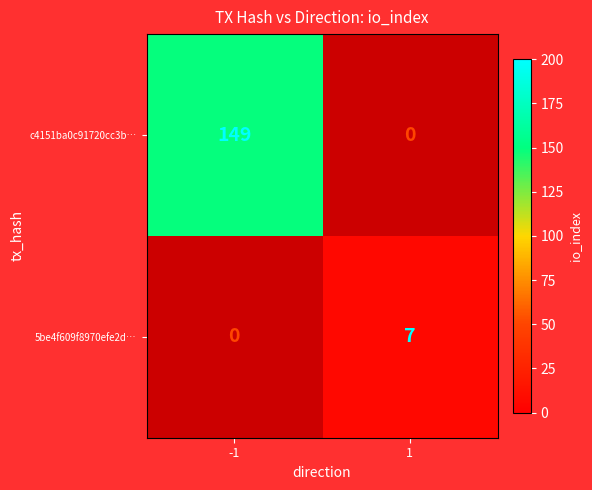

Is it true that 5be4f609f8970efe2d… equals 10 at 1?

False